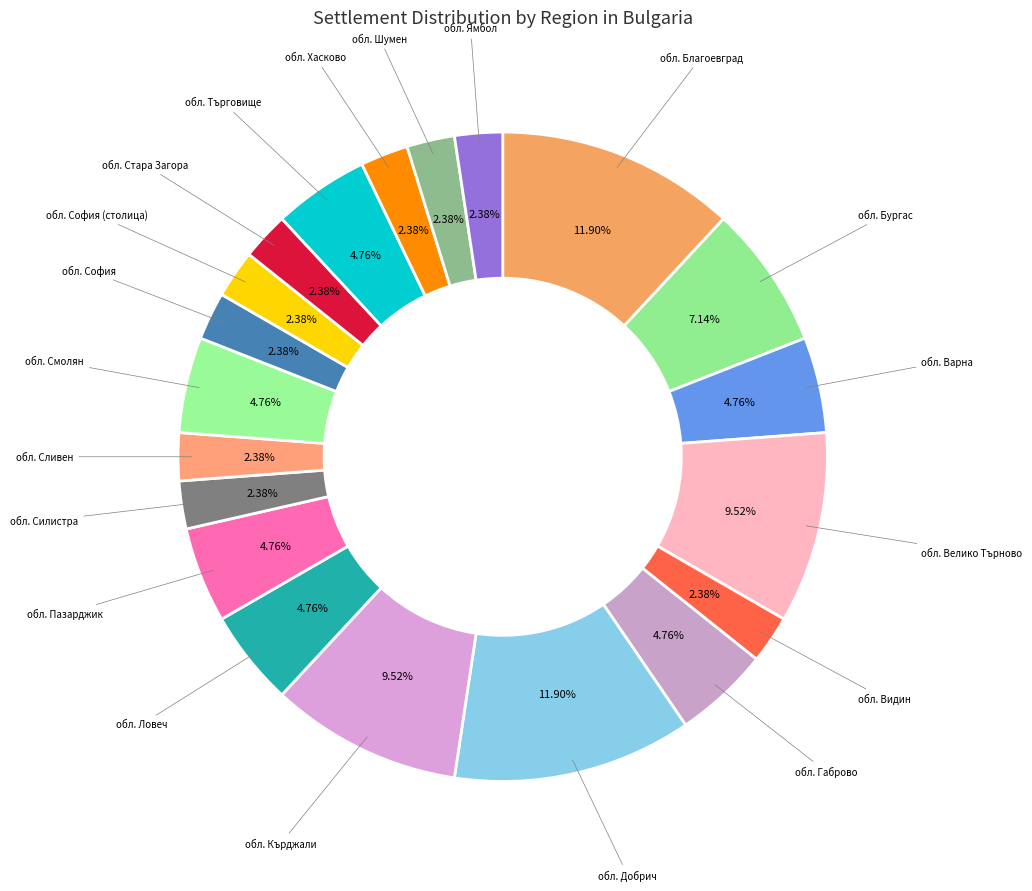

Does обл. София represent more than half of the total?

No